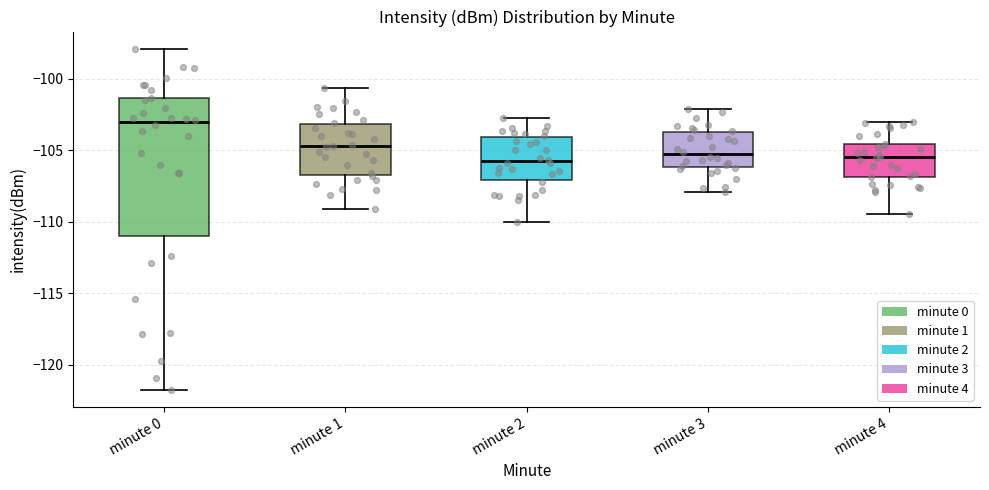

Reading left to right, read every box against the y-axis: the position of its median line, the range the box covers, and the ends of its whiskers. The values are not printed on the chart, so give them approximately, as read against the axis.

minute 0: median -103.0, box -111.0 to -101.5, whiskers -122.0 to -98.0
minute 1: median -104.5, box -106.5 to -103.0, whiskers -109.0 to -100.5
minute 2: median -106.0, box -107.0 to -104.0, whiskers -110.0 to -103.0
minute 3: median -105.5, box -106.0 to -104.0, whiskers -108.0 to -102.0
minute 4: median -105.5, box -107.0 to -104.5, whiskers -109.5 to -103.0